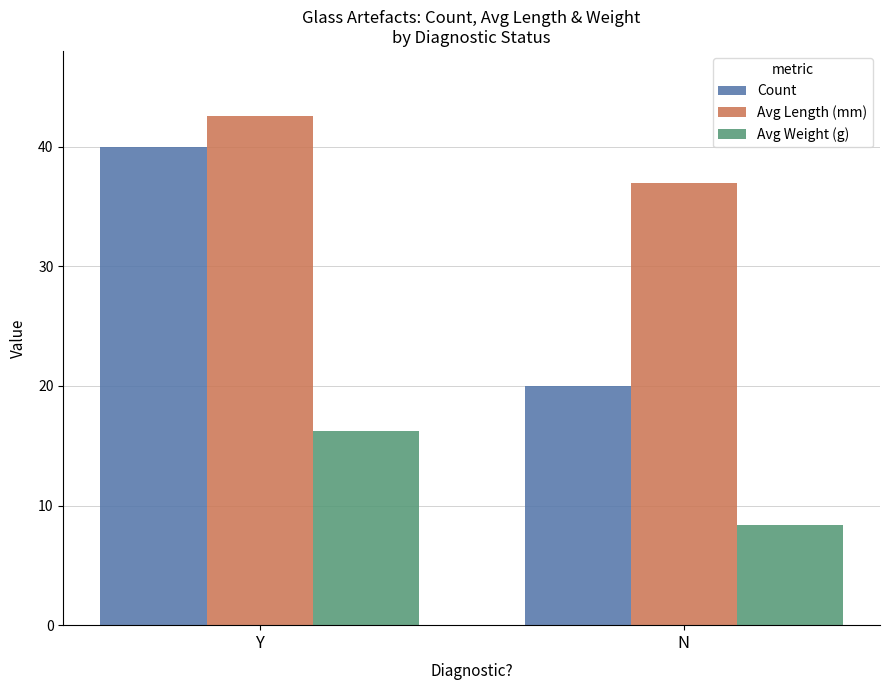

What is the total value across all series at Y?

98.8